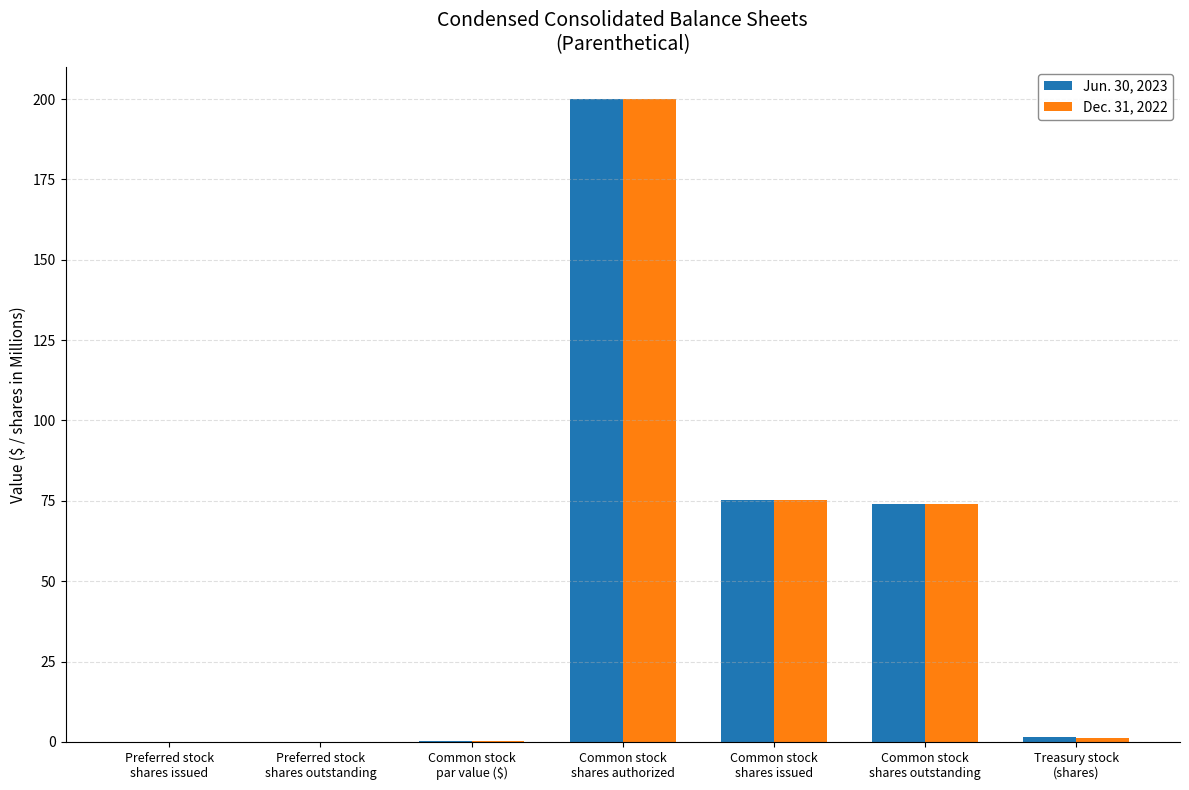

Which category has the highest value in the Dec. 31, 2022 series?

Common stock
shares authorized